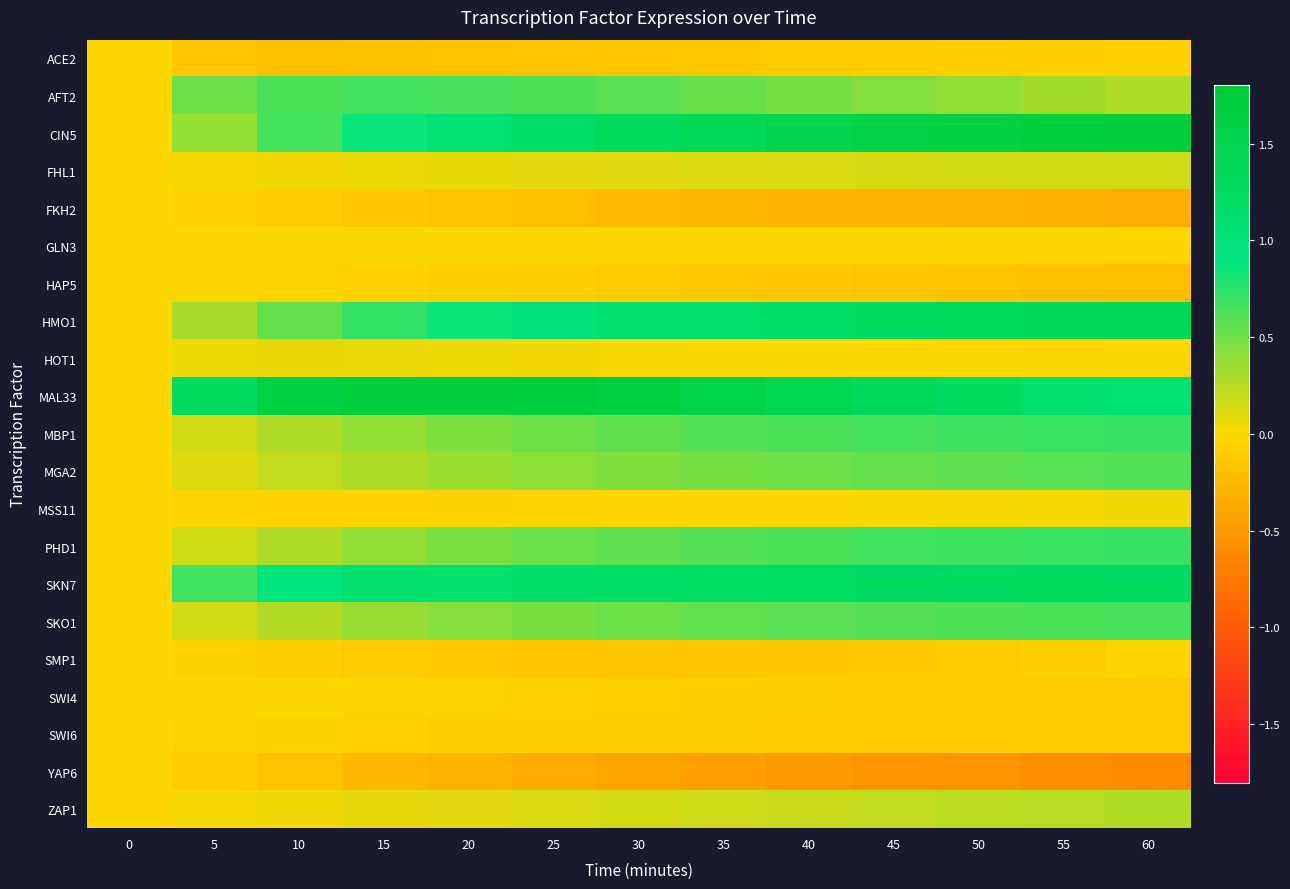

At 5, list the series in order from smallest to largest.

ACE2, YAP6, FKH2, SMP1, MSS11, SWI6, HAP5, GLN3, SWI4, FHL1, ZAP1, HOT1, MGA2, SKO1, MBP1, PHD1, HMO1, CIN5, AFT2, SKN7, MAL33